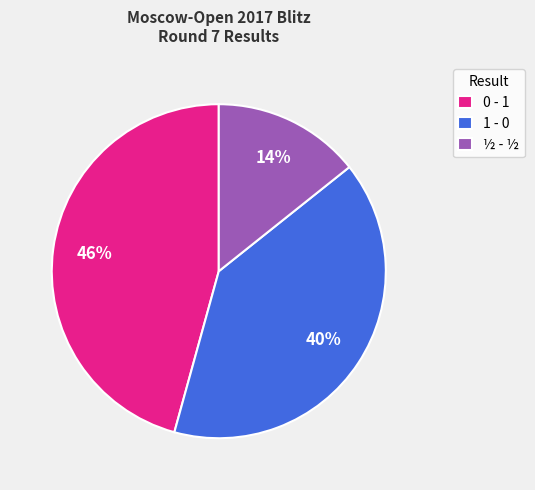

Which category has the smallest portion of the pie?

½ - ½